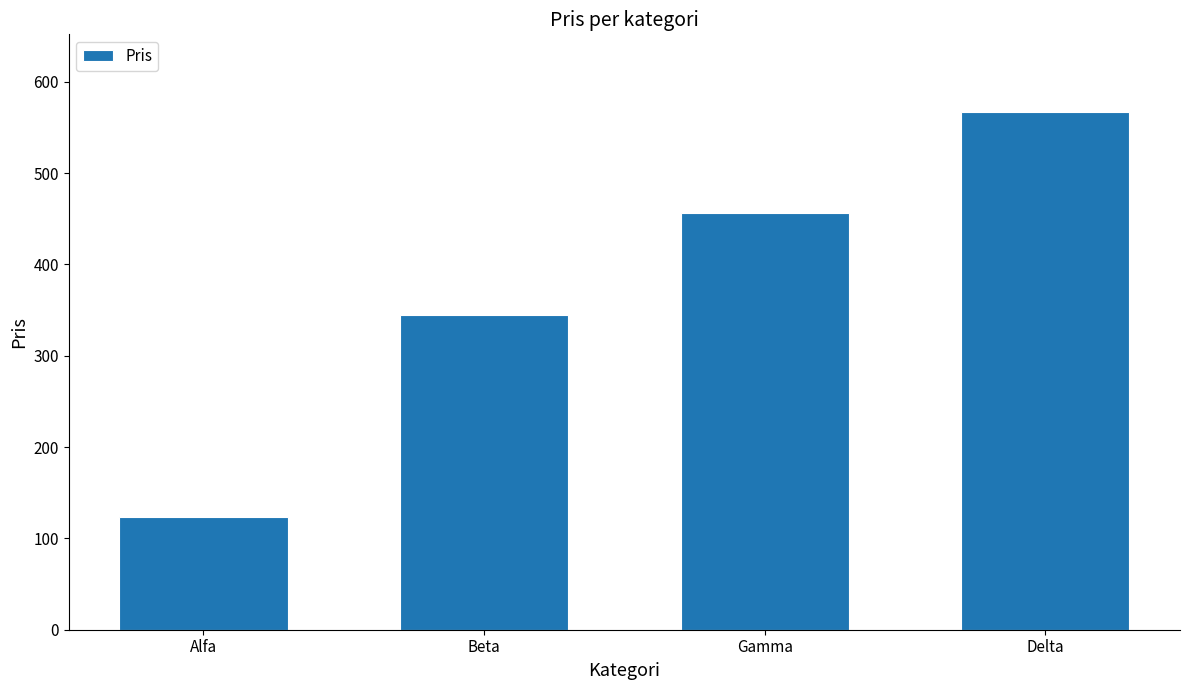

What is the average value?

373